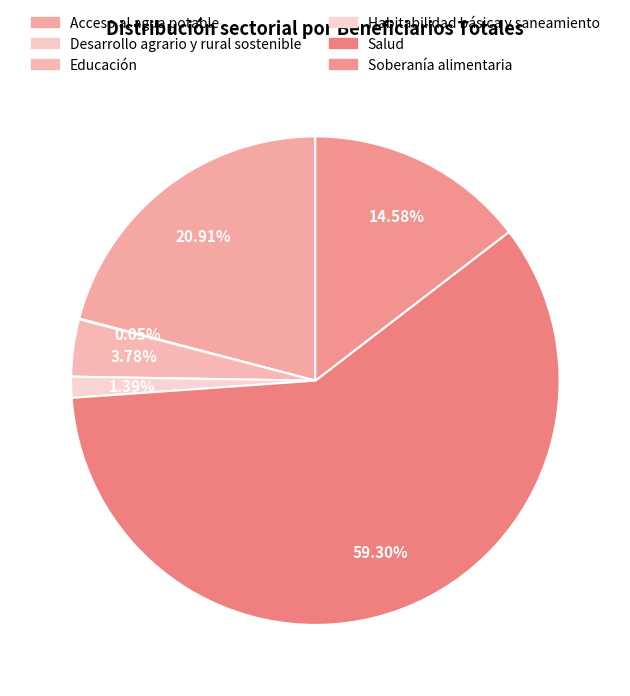

To the nearest percent, what is the average slice percentage?

17%